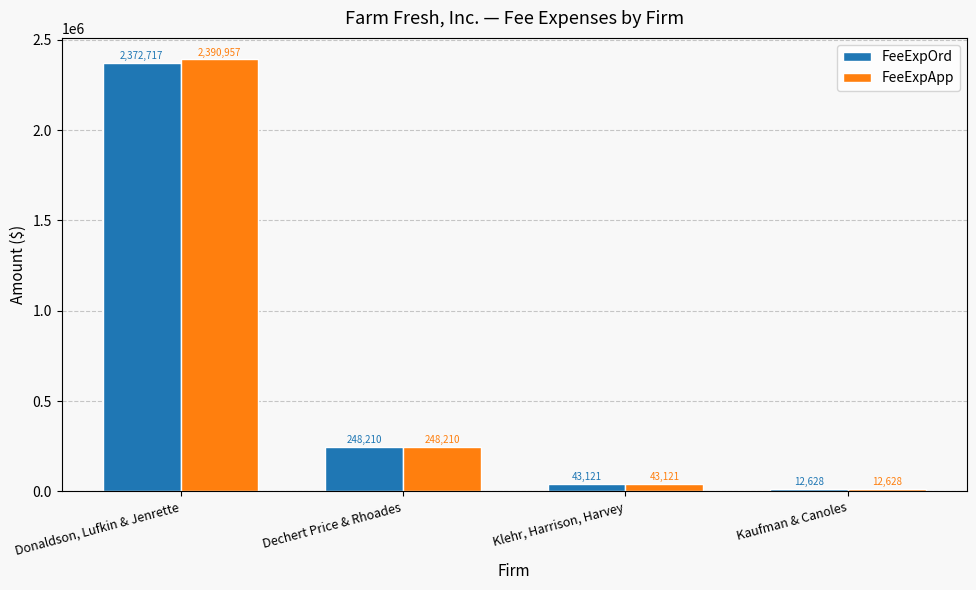

How many groups of bars are there?

4